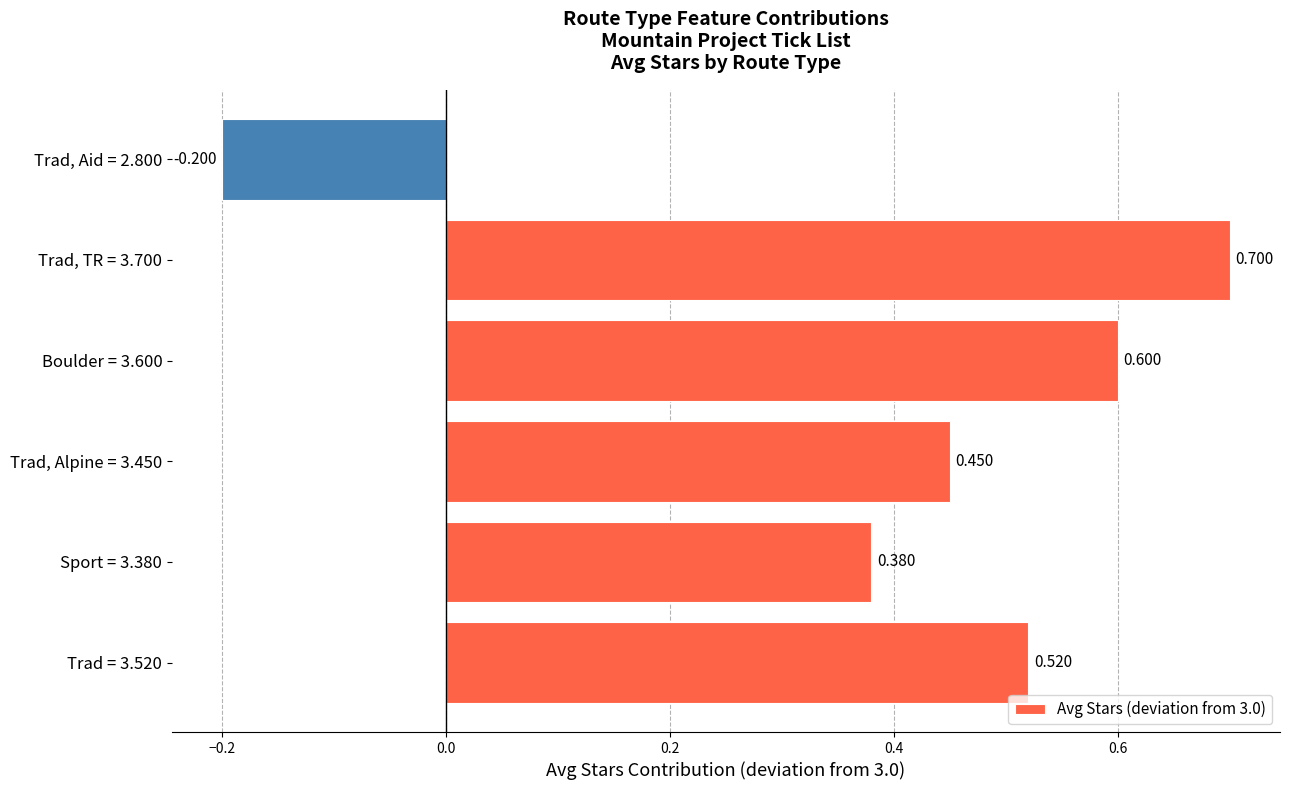

Count the number of categories in the chart.

6